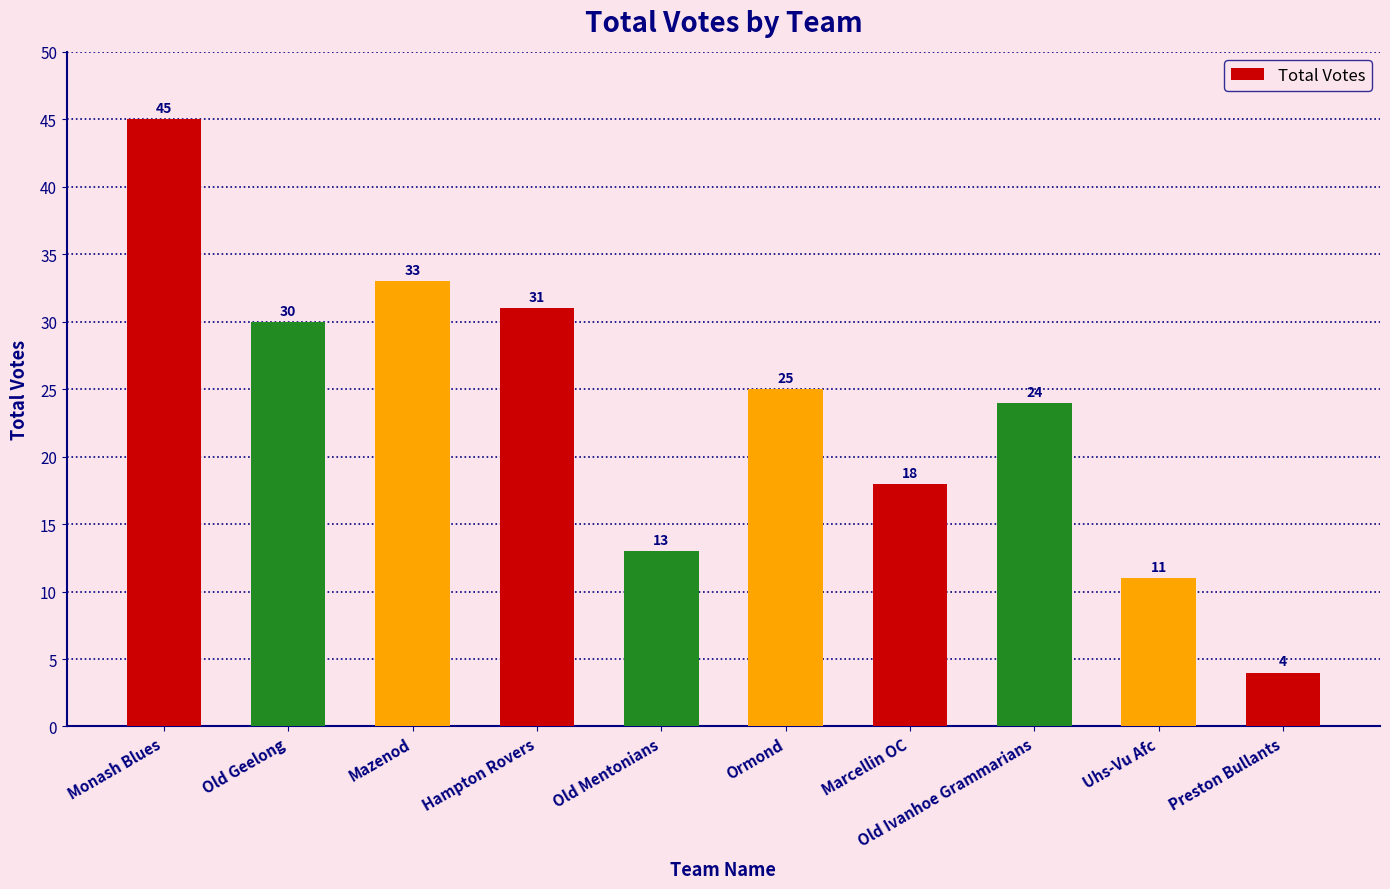

What is the label of the 4th bar from the left?

Hampton Rovers